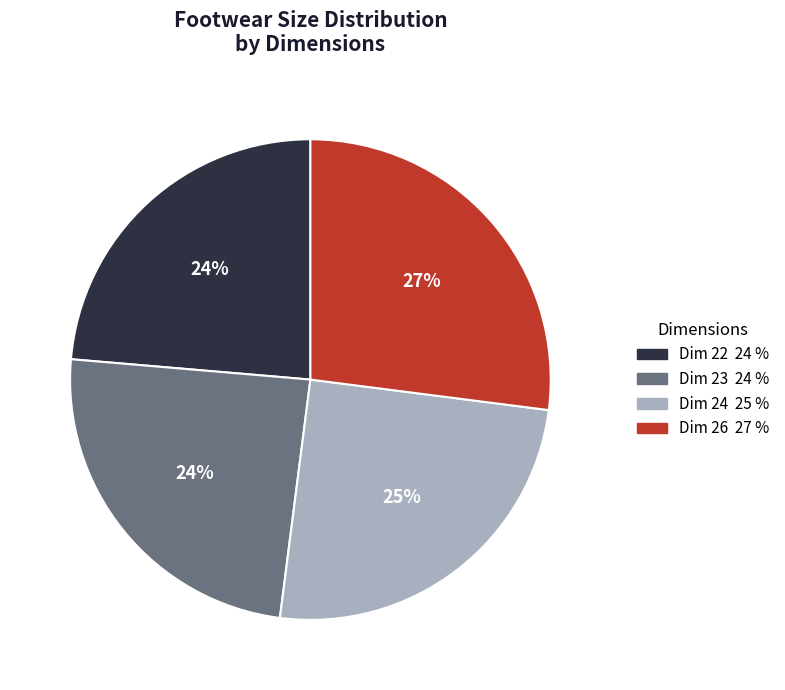

To the nearest percent, what is the average slice percentage?

25%